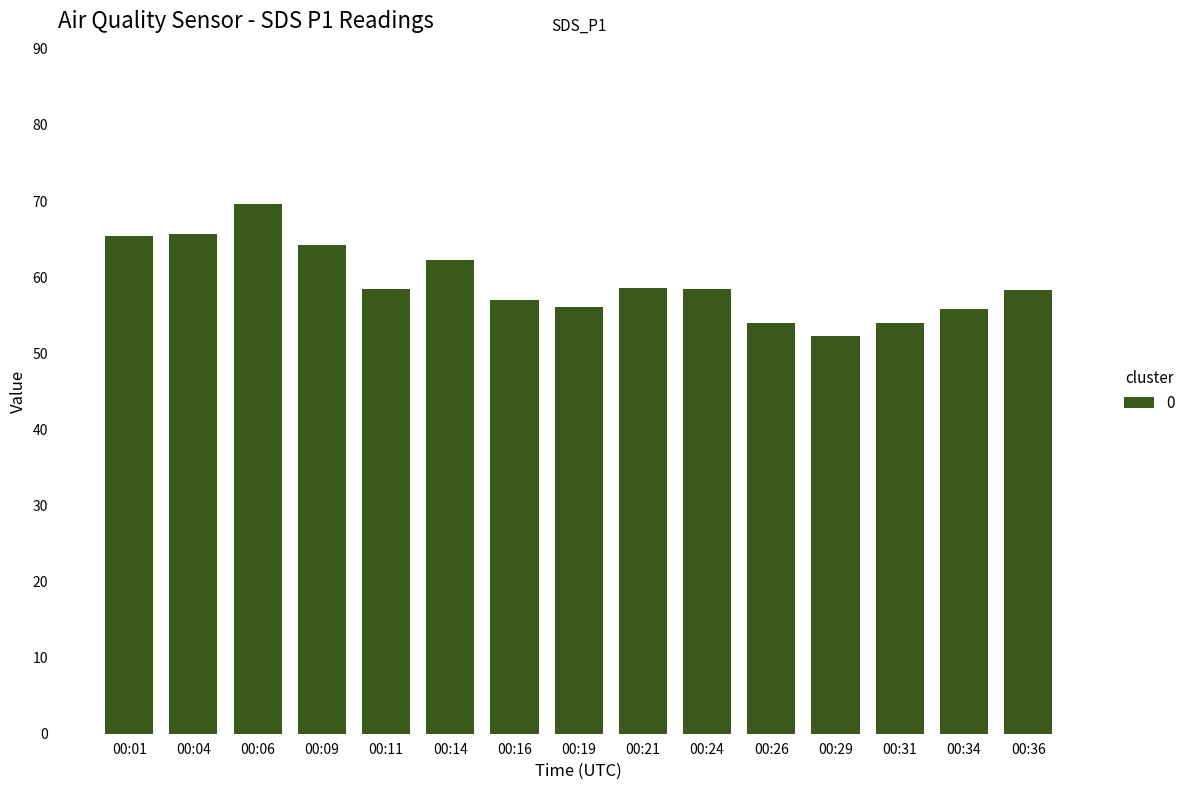

How many distinct data groups are displayed?

1